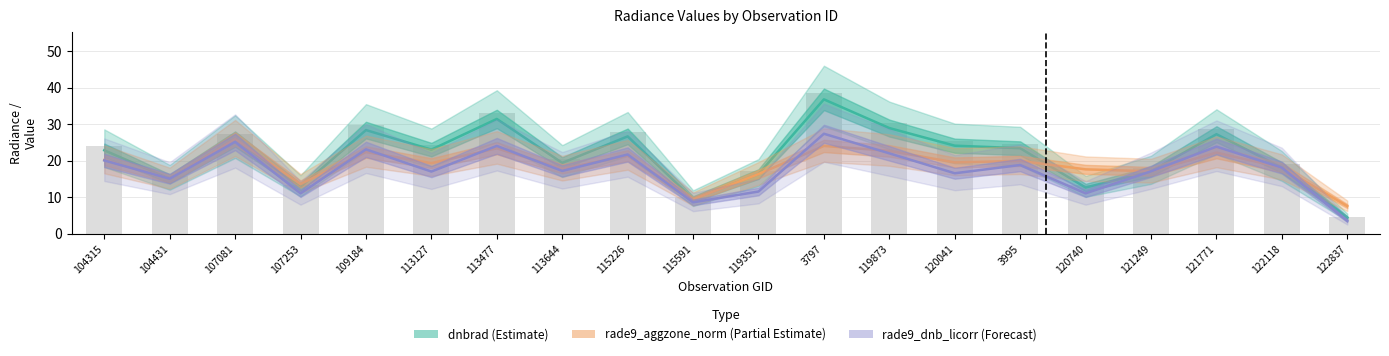

Read the rade9_dnb_licorr (Forecast) value at 113644.

17.2